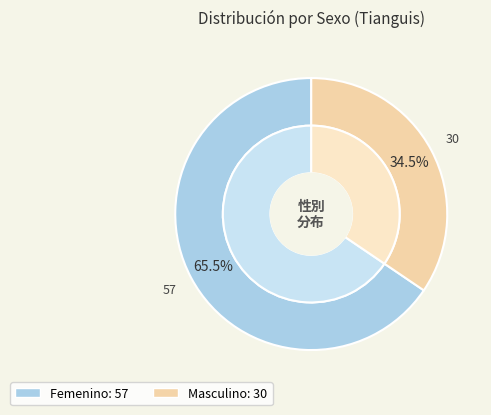

Count the number of slices in the pie.

2